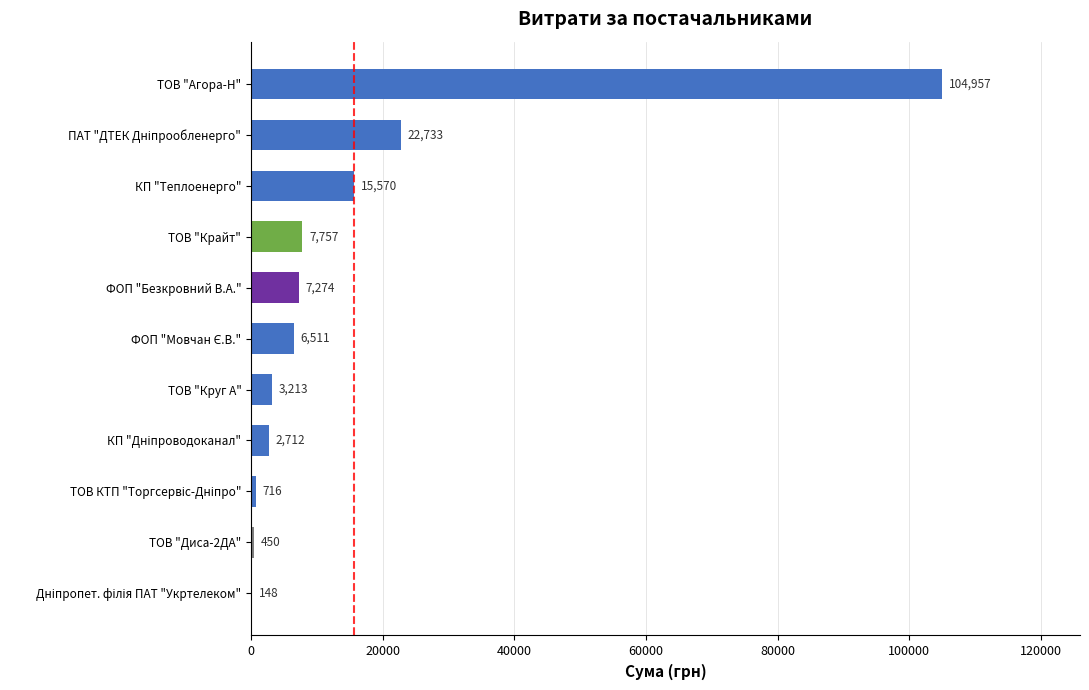

What value does the data have at ТОВ "Крайт"?

7757.3